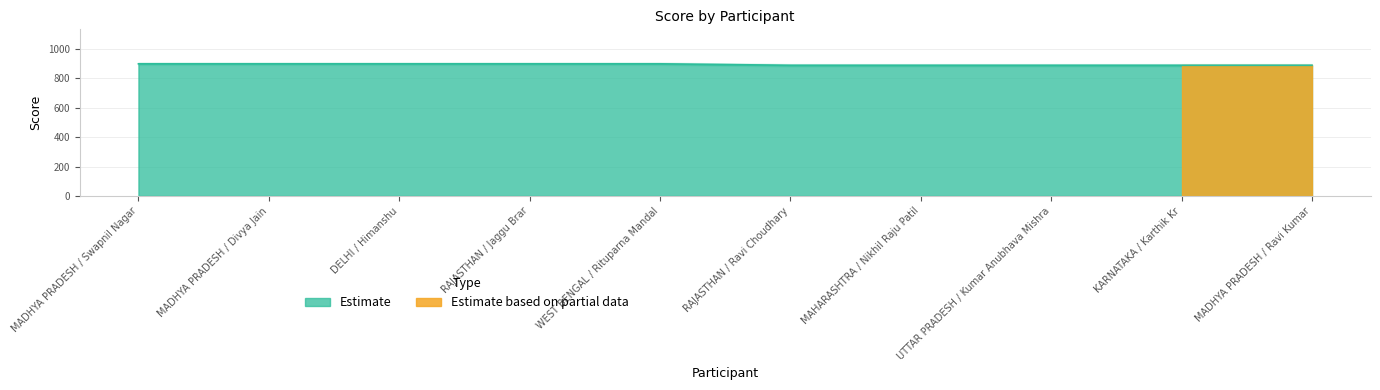

Rank the categories by value from highest to lowest.

MADHYA PRADESH / Swapnil Nagar, MADHYA PRADESH / Divya Jain, DELHI / Himanshu, RAJASTHAN / Jaggu Brar, WEST BENGAL / Rituparna Mandal, RAJASTHAN / Ravi Choudhary, MAHARASHTRA / Nikhil Raju Patil, UTTAR PRADESH / Kumar Anubhava Mishra, KARNATAKA / Karthik Kr, MADHYA PRADESH / Ravi Kumar